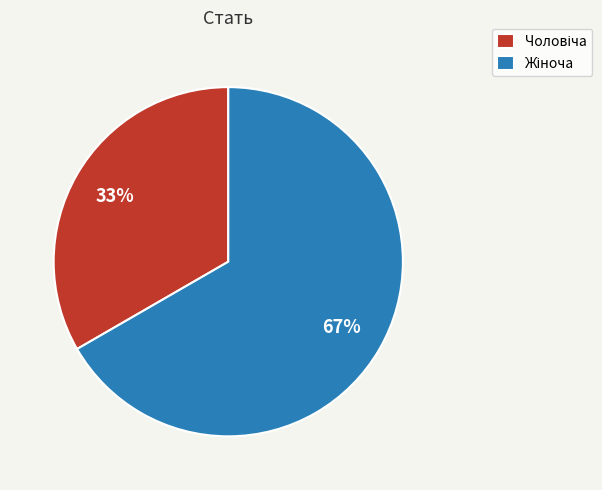

Is there any slice that represents more than half of the pie?

Yes